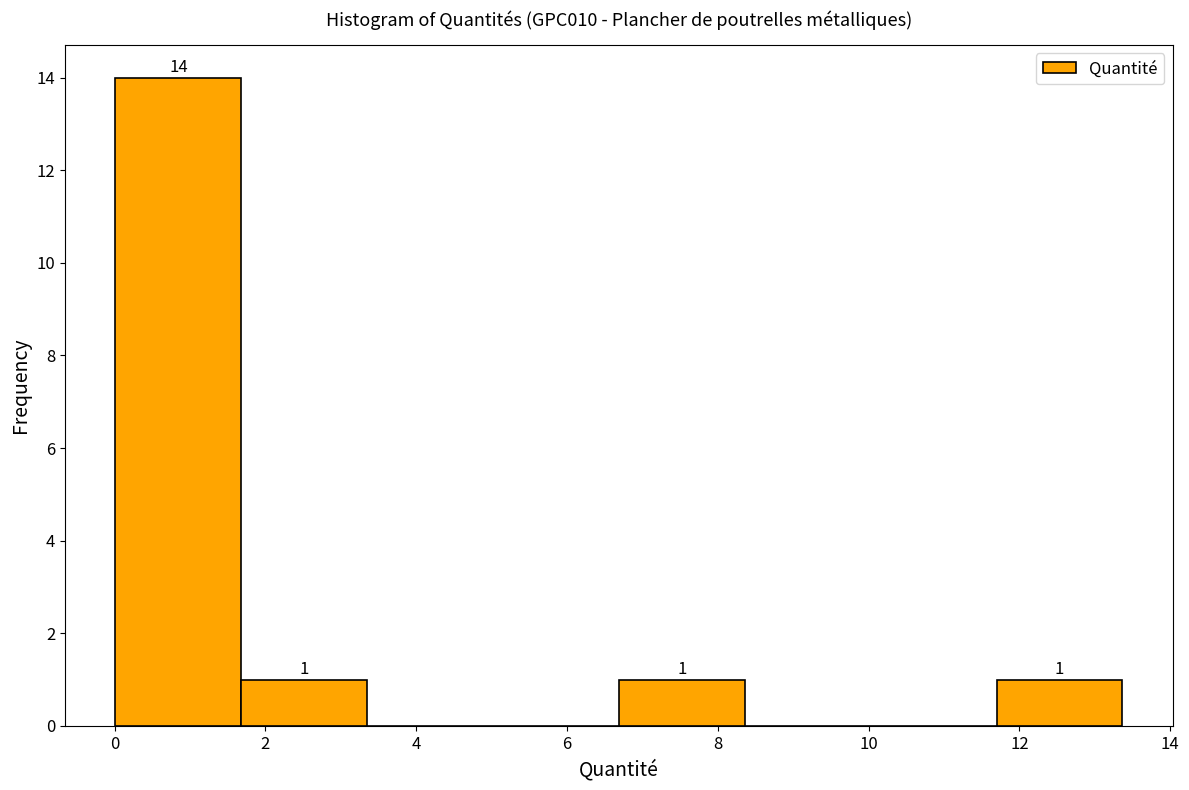

Over which range of the x-axis is the bar tallest?

0.0 to 1.6